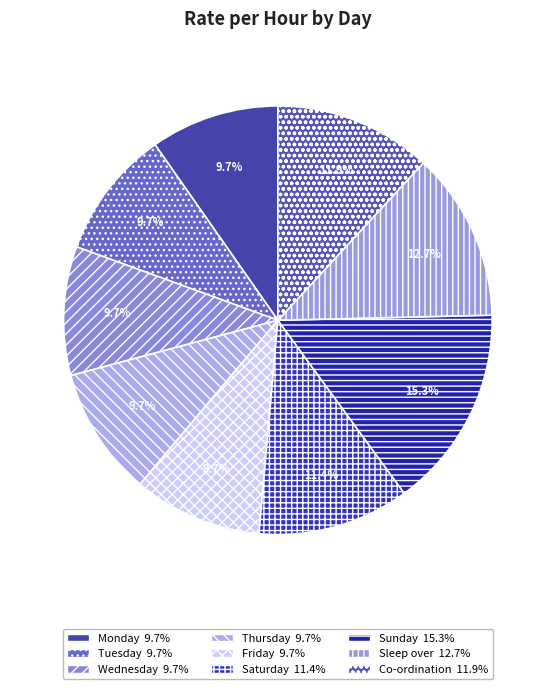

Which slice is the largest?

Sunday